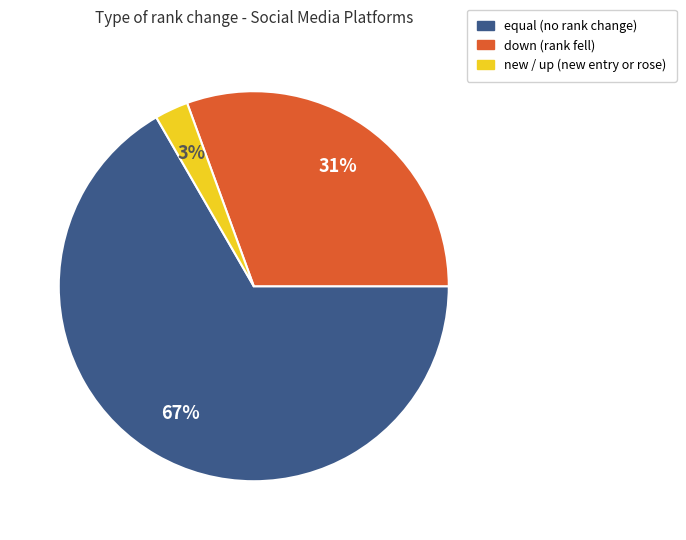

To the nearest percent, what is the average slice percentage?

33%